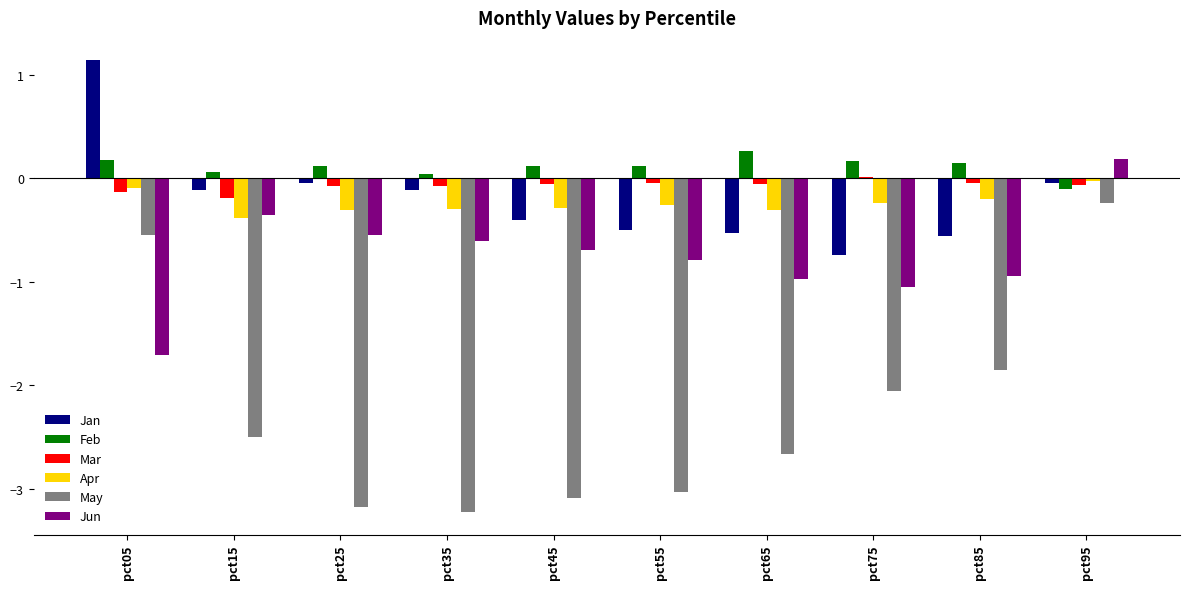

Which series has the largest total across all categories?

Feb